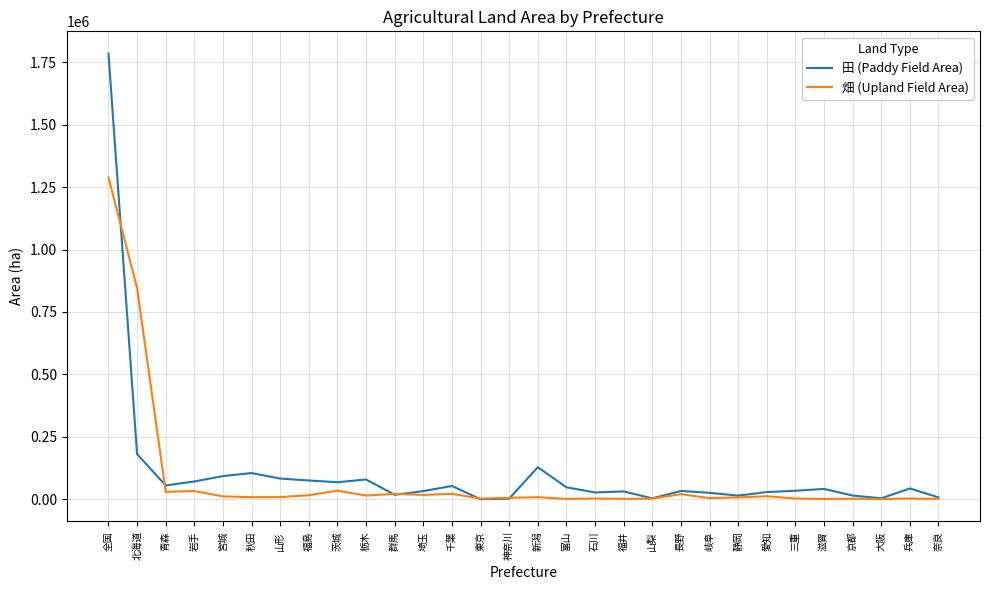

What is the total value across all series at 秋田?

112920